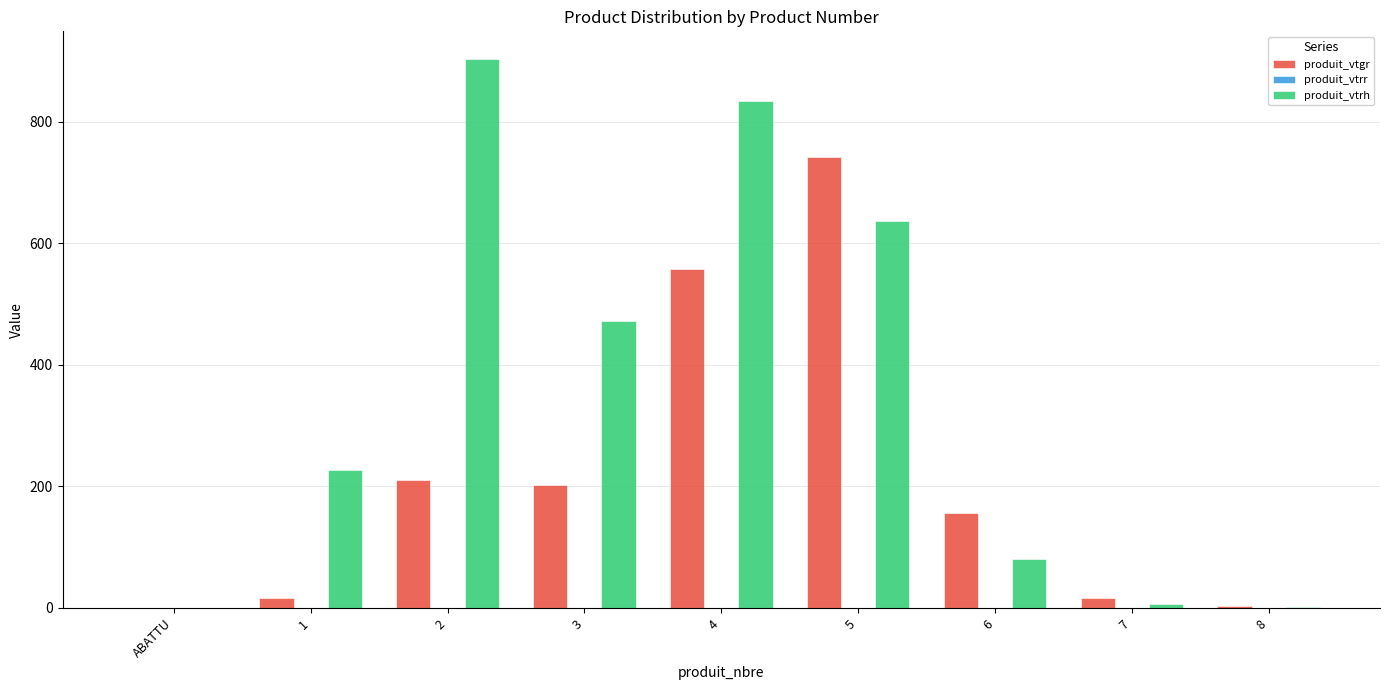

Between 1 and 2, which series saw the biggest shift?

produit_vtrh